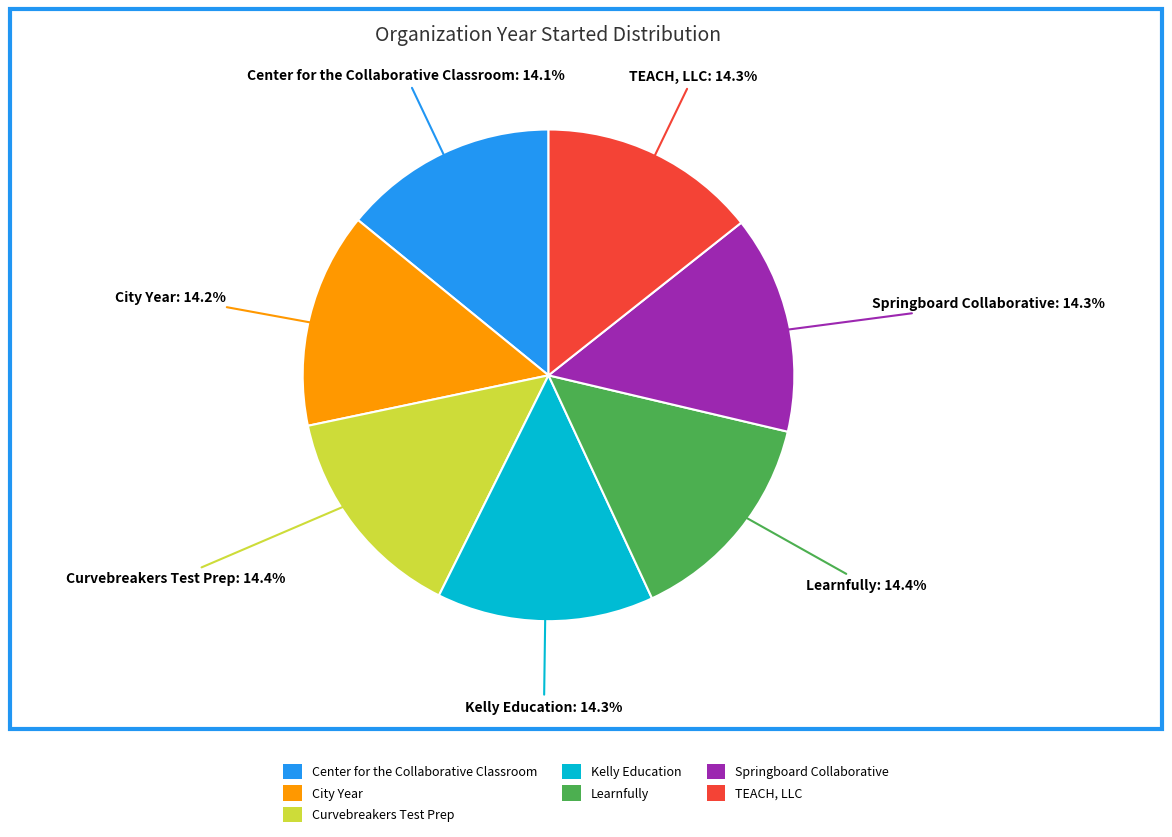

Count the number of slices in the pie.

7